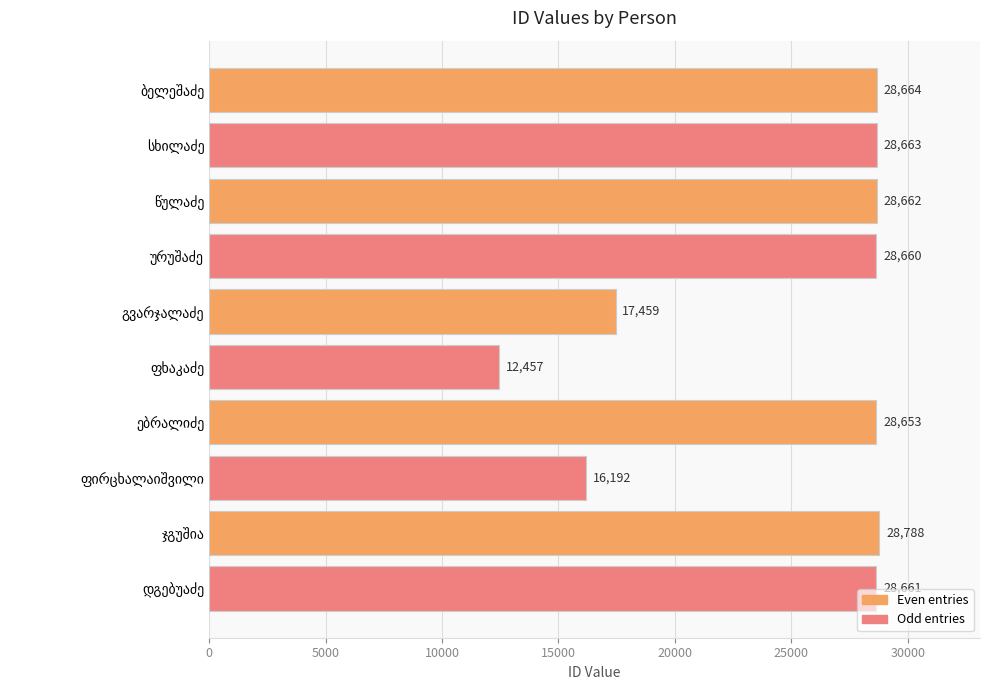

Reading bottom to top, extract all data points from this chart.

28661	28788	16192	28653	12457	17459	28660	28662	28663	28664